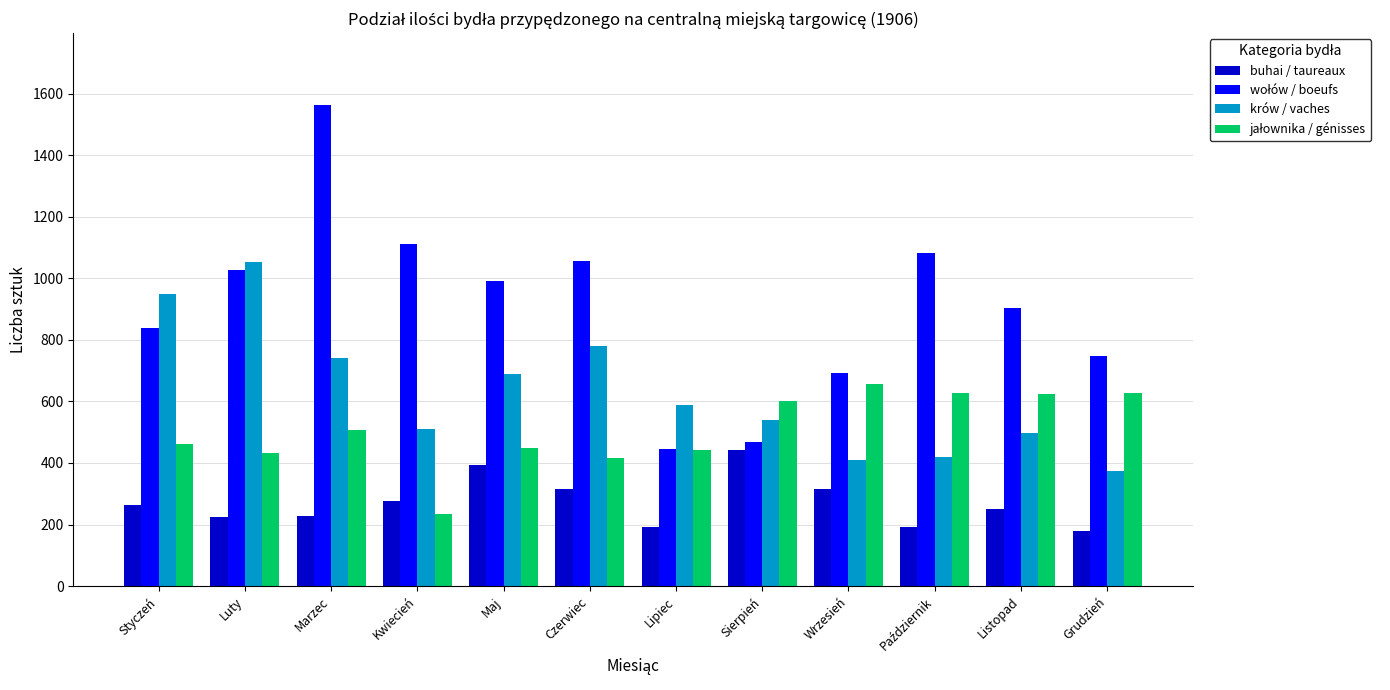

The buhai / taureaux series shows 441 at Sierpień. True or false?

True